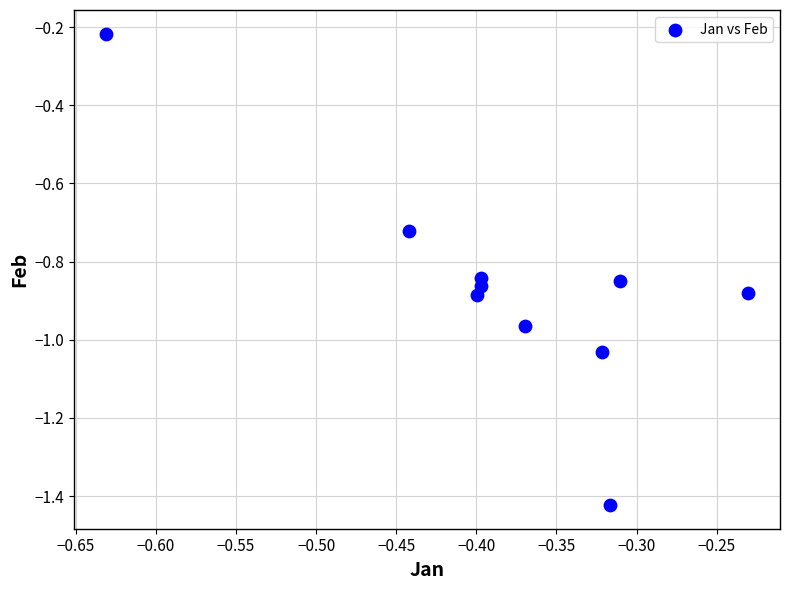

What is the range of X values (max minus min)?

0.4